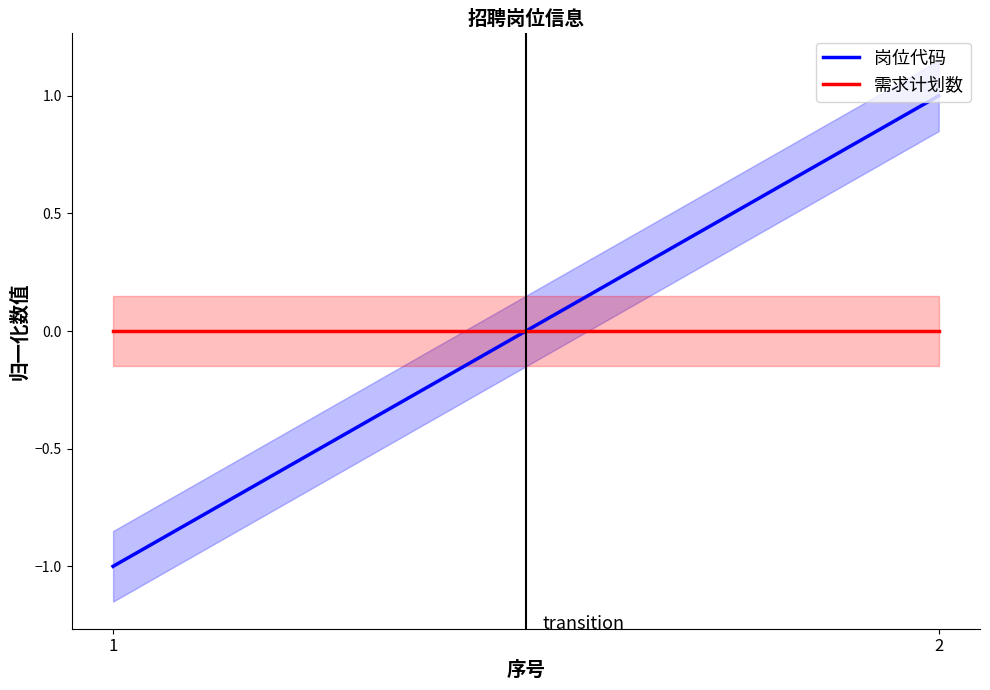

At which label does 需求计划数 reach its peak?

1